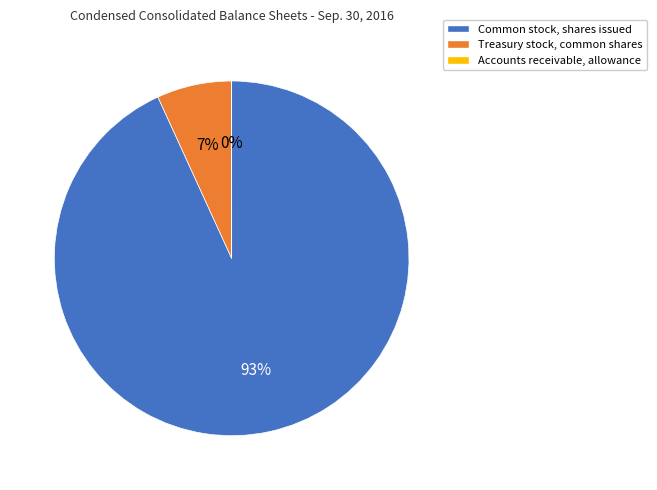

Does Treasury stock, common shares represent more than half of the total?

No